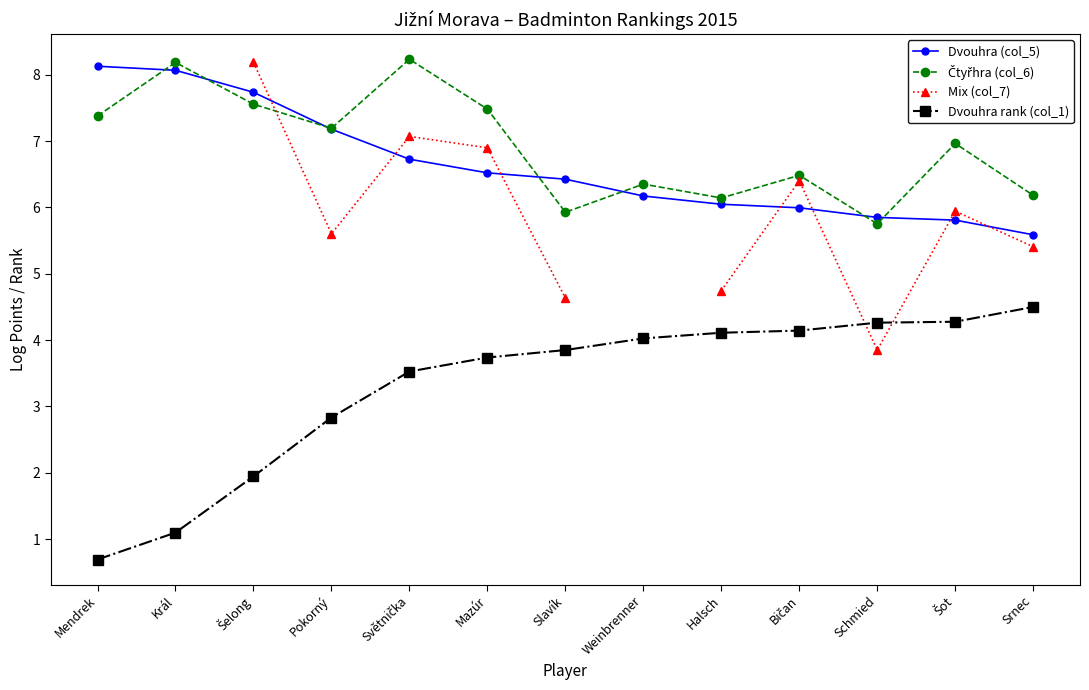

What is the greatest value displayed?

8.2